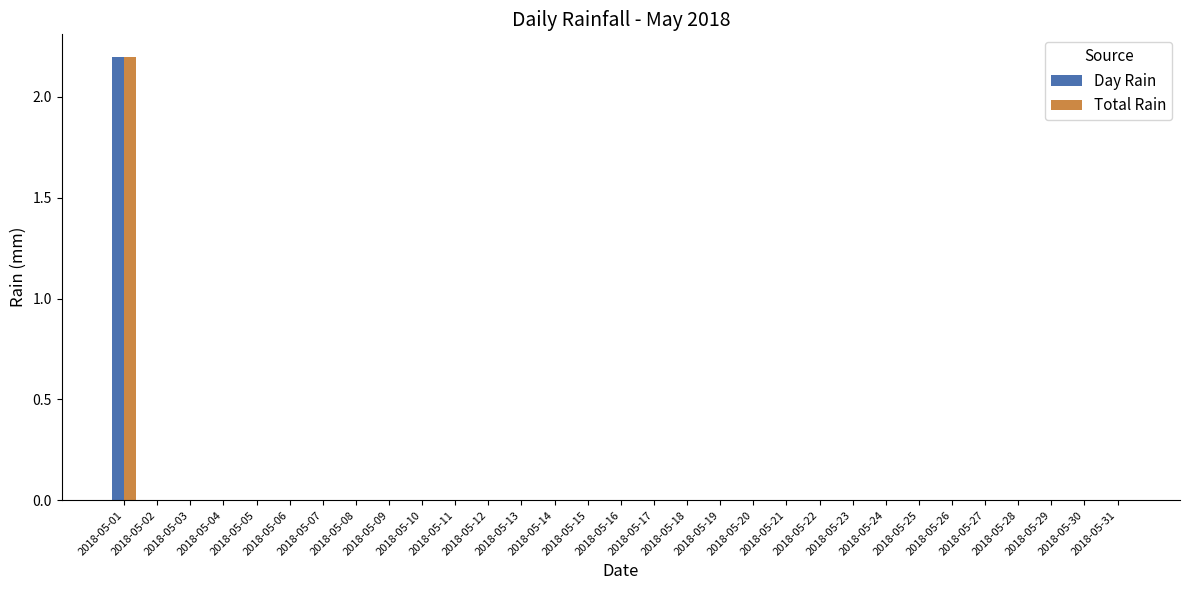

What is the maximum value for Total Rain?

2.2